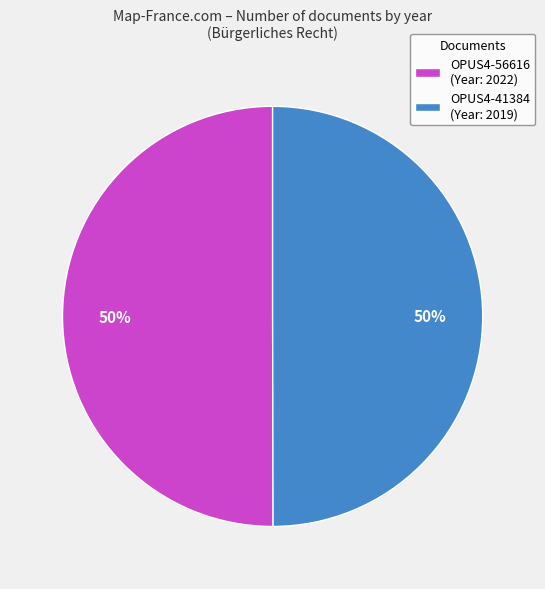

To the nearest percent, what is the combined percentage of OPUS4-56616 (Year: 2022) and OPUS4-41384 (Year: 2019)?

100%